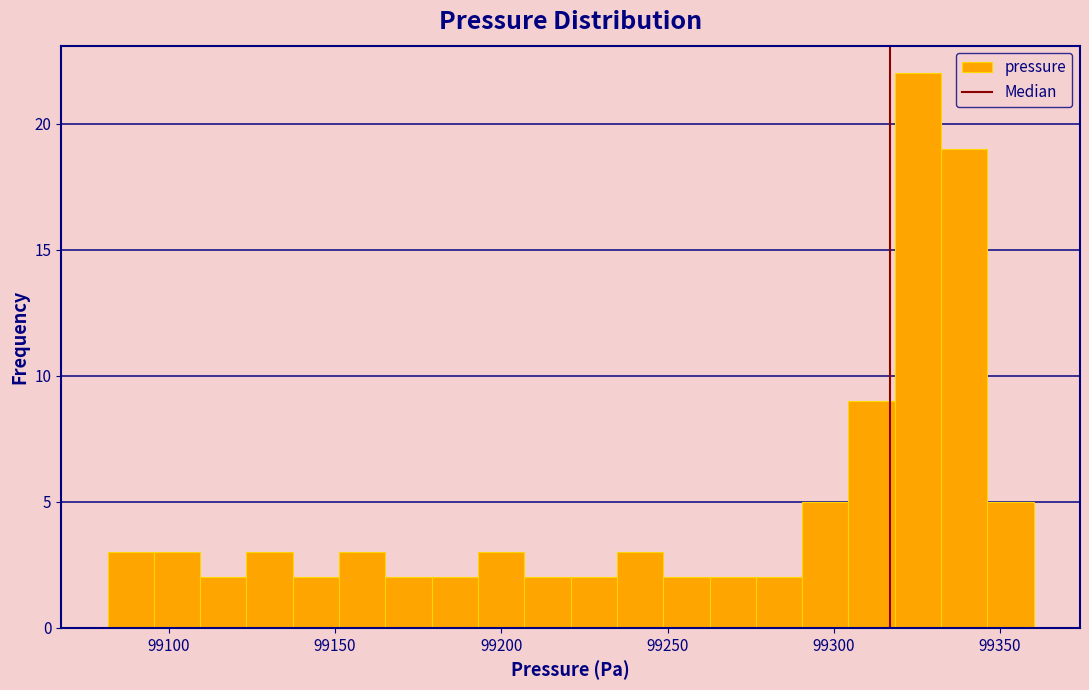

Read against the x-axis, roughly where is the centre of the tallest bar?

99325